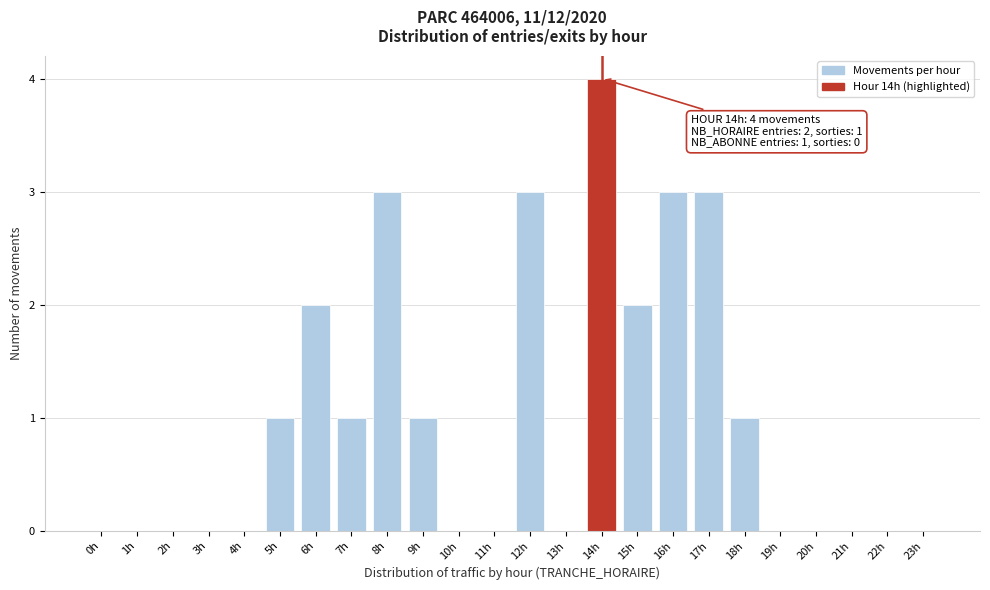

Reading left to right, extract all data points from this chart.

0h=0	1h=0	2h=0	3h=0	4h=0	5h=1	6h=2	7h=1	8h=3	9h=1	10h=0	11h=0	12h=3	13h=0	14h=4	15h=2	16h=3	17h=3	18h=1	19h=0	20h=0	21h=0	22h=0	23h=0